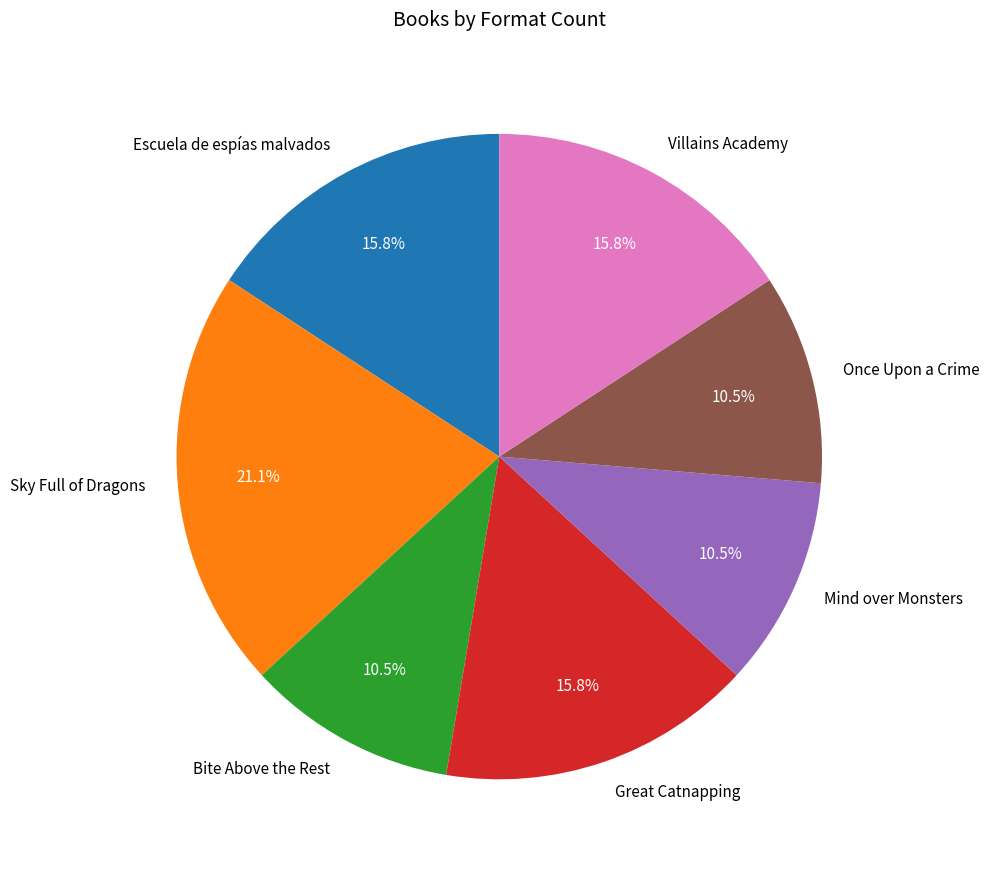

The Mind over Monsters slice represents 5% of the pie. True or false?

False